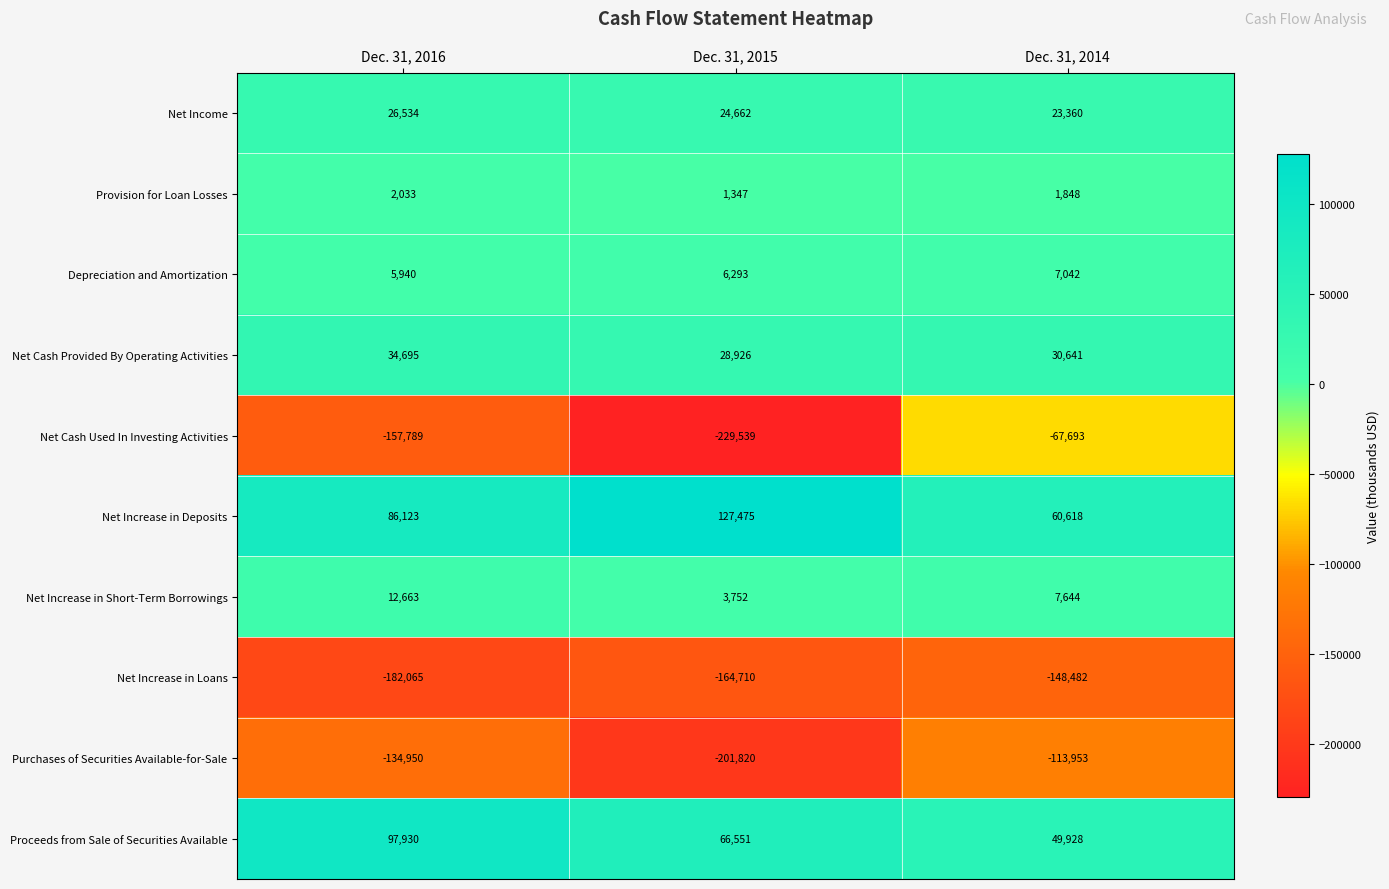

Which series changed the most between Dec. 31, 2015 and Dec. 31, 2014?

Net Cash Used In Investing Activities